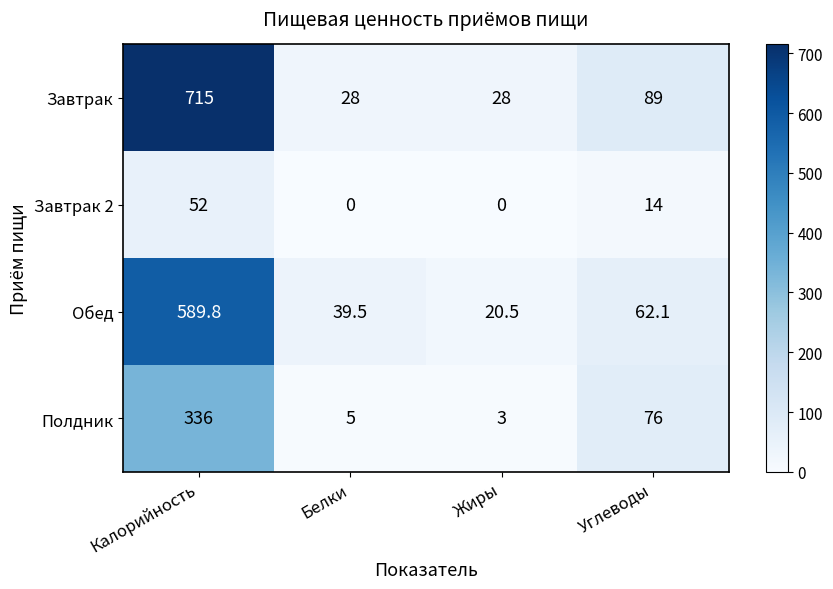

Which series has the largest range (max minus min)?

Завтрак